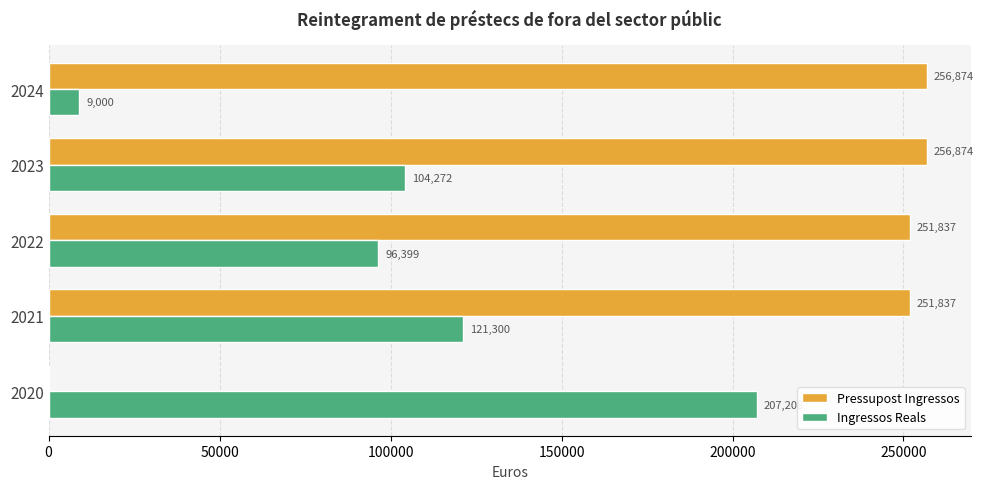

Which series has the largest total across all categories?

Pressupost Ingressos